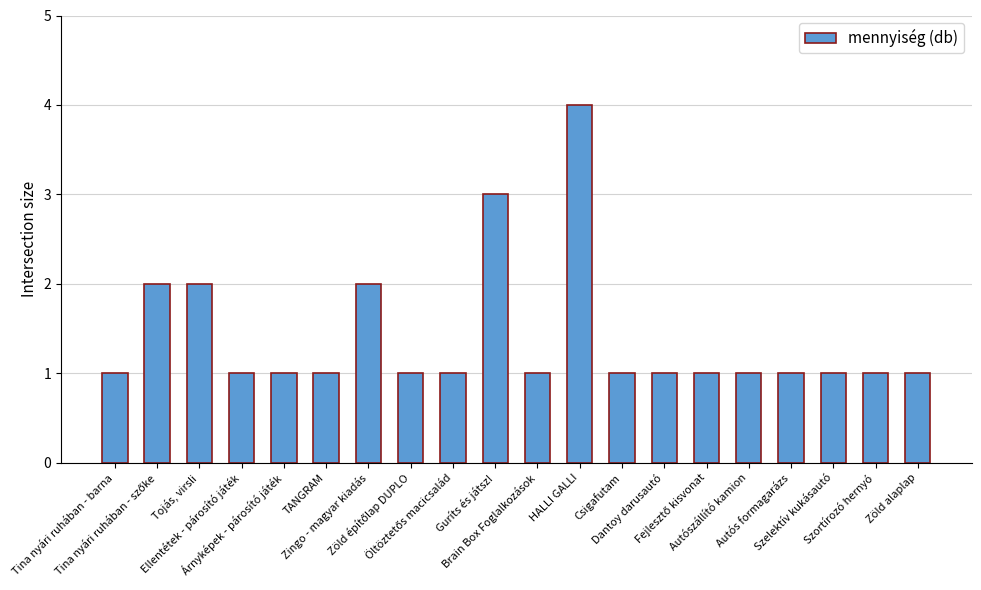

What value does the data have at Guríts és játsz!?

3